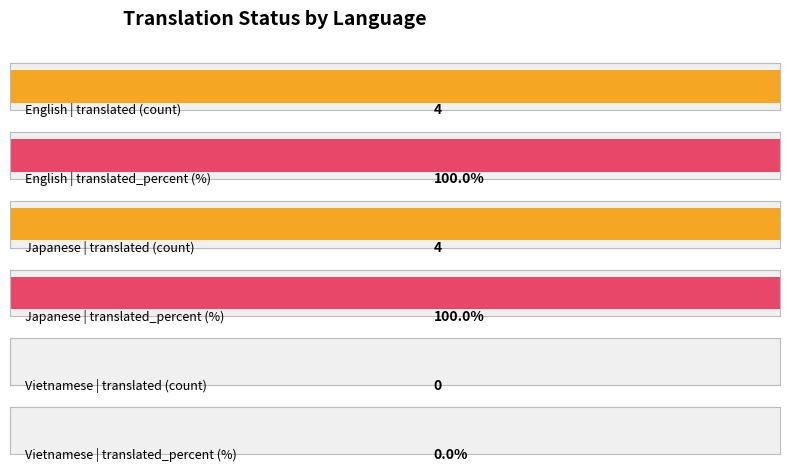

How many groups of bars are there?

3